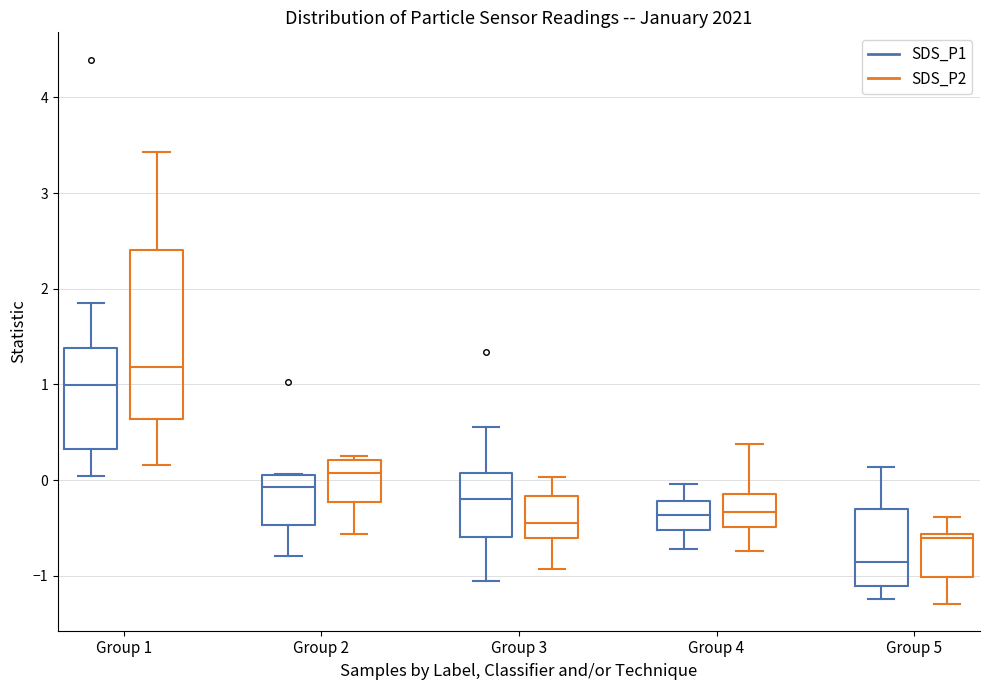

Which box is the tallest, from its lower edge to its upper edge?

Group 1 (SDS_P2)